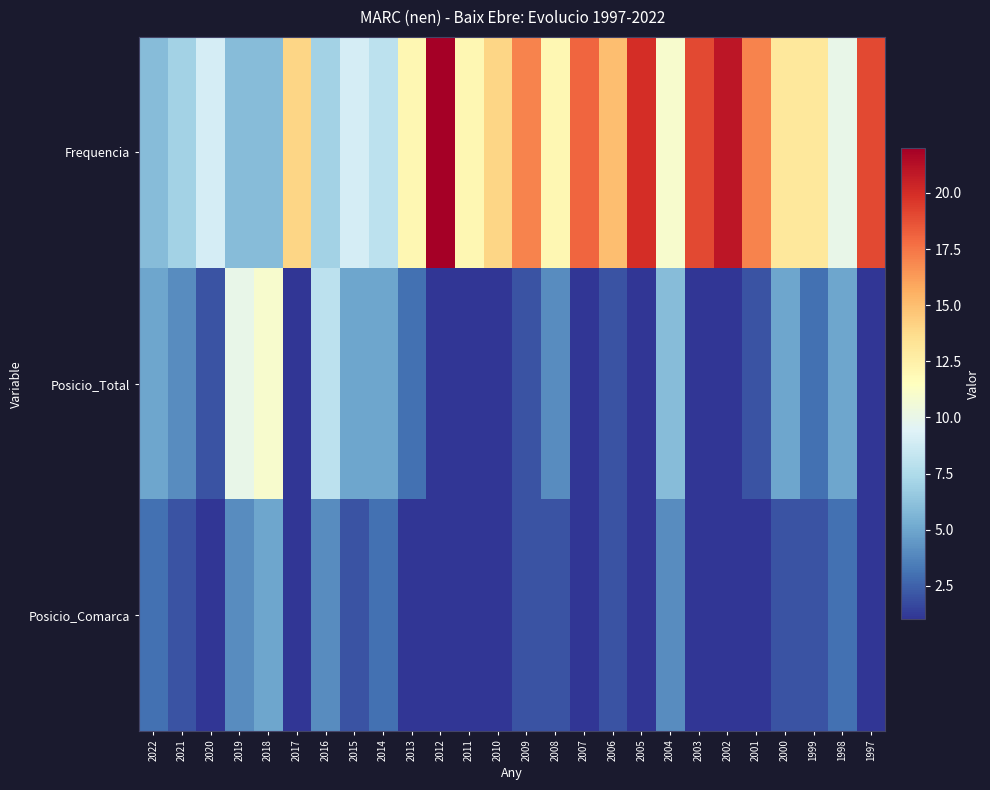

Reading right to left, list all the values displayed in this chart.

Frequencia: 1997=19	1998=10	1999=13	2000=13	2001=17	2002=21	2003=19	2004=11	2005=20	2006=15	2007=18	2008=12	2009=17	2010=14	2011=12	2012=22	2013=12	2014=8	2015=9	2016=7	2017=14	2018=6	2019=6	2020=9	2021=7	2022=6
Posicio_Total: 1997=1	1998=5	1999=3	2000=5	2001=2	2002=1	2003=1	2004=6	2005=1	2006=2	2007=1	2008=4	2009=2	2010=1	2011=1	2012=1	2013=3	2014=5	2015=5	2016=8	2017=1	2018=11	2019=10	2020=2	2021=4	2022=5
Posicio_Comarca: 1997=1	1998=3	1999=2	2000=2	2001=1	2002=1	2003=1	2004=4	2005=1	2006=2	2007=1	2008=2	2009=2	2010=1	2011=1	2012=1	2013=1	2014=3	2015=2	2016=4	2017=1	2018=5	2019=4	2020=1	2021=2	2022=3